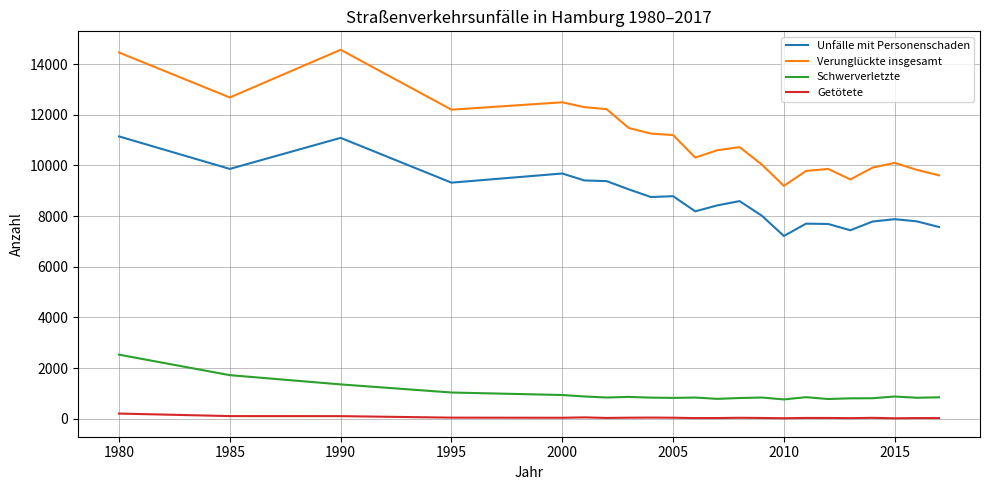

True or false: Getötete and Unfälle mit Personenschaden intersect in this chart.

False